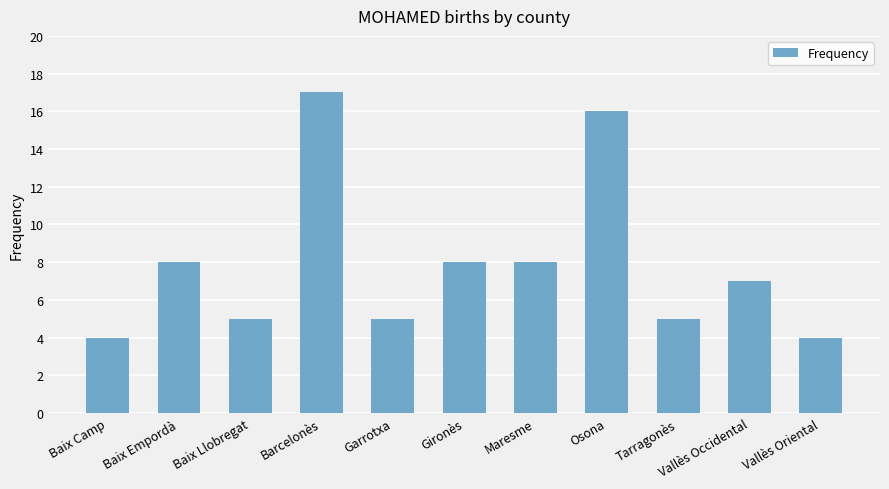

What is the difference between the maximum and minimum values?

13